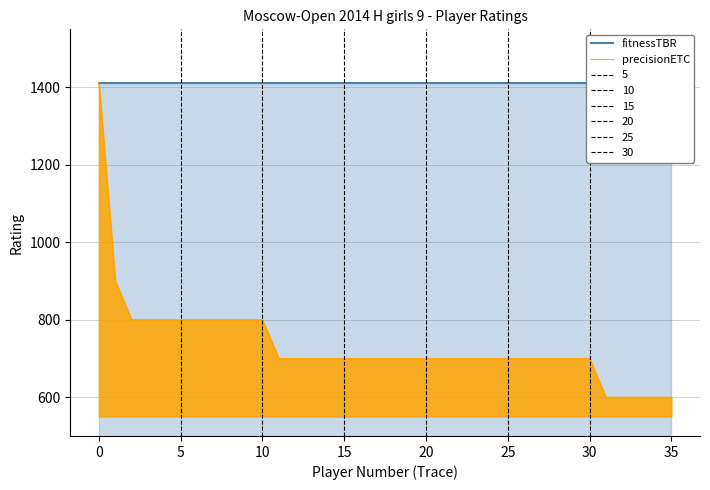

Rank the series by their maximum value, from lowest to highest.

fitnessTBR, precisionETC